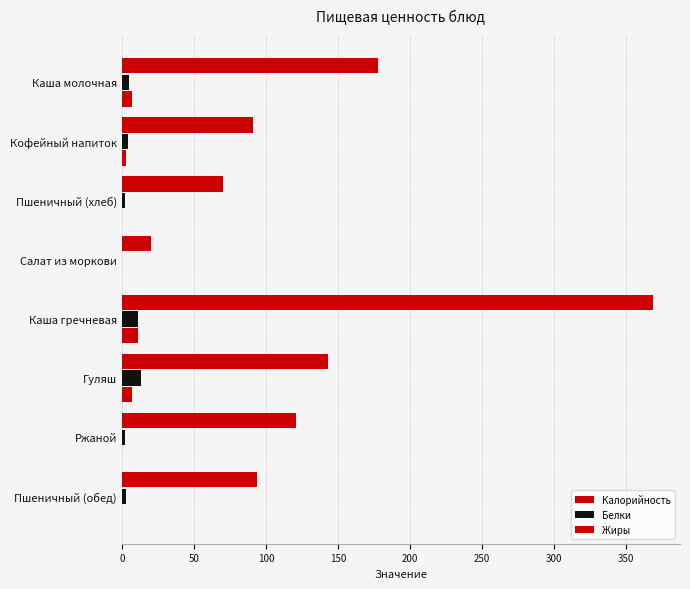

Count the number of data series in this chart.

3